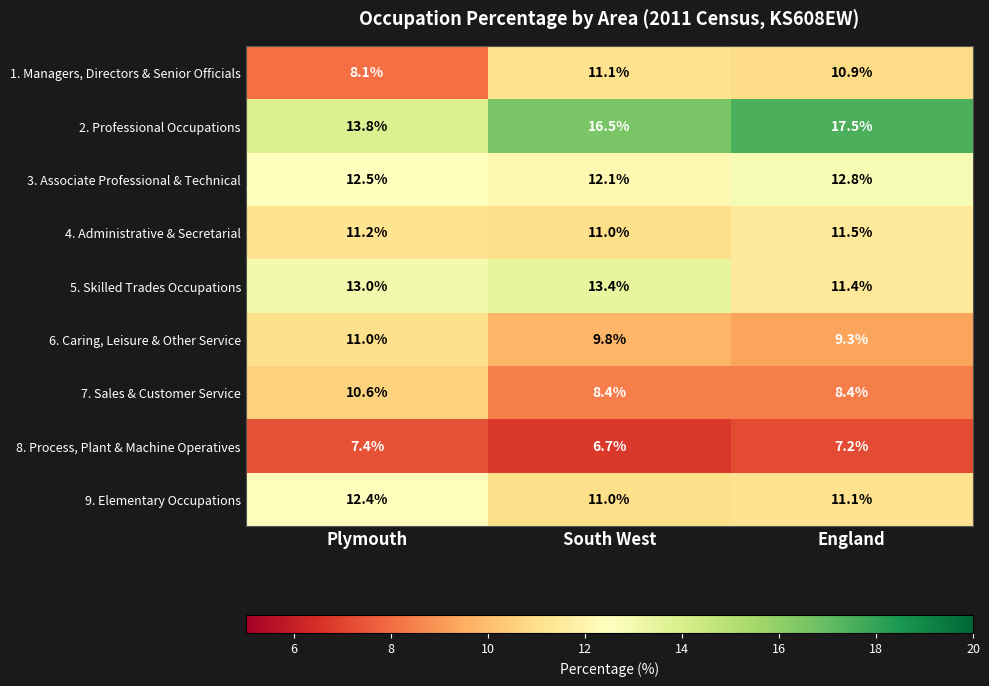

Rank the series by their maximum value, from lowest to highest.

8. Process, Plant & Machine Operatives, 7. Sales & Customer Service, 6. Caring, Leisure & Other Service, 1. Managers, Directors & Senior Officials, 4. Administrative & Secretarial, 9. Elementary Occupations, 3. Associate Professional & Technical, 5. Skilled Trades Occupations, 2. Professional Occupations